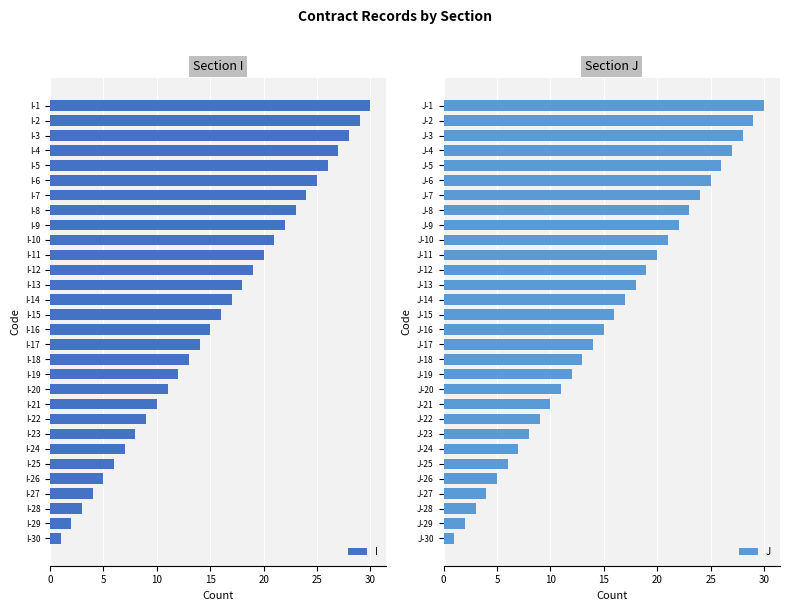

What is the maximum value shown in the chart?

30